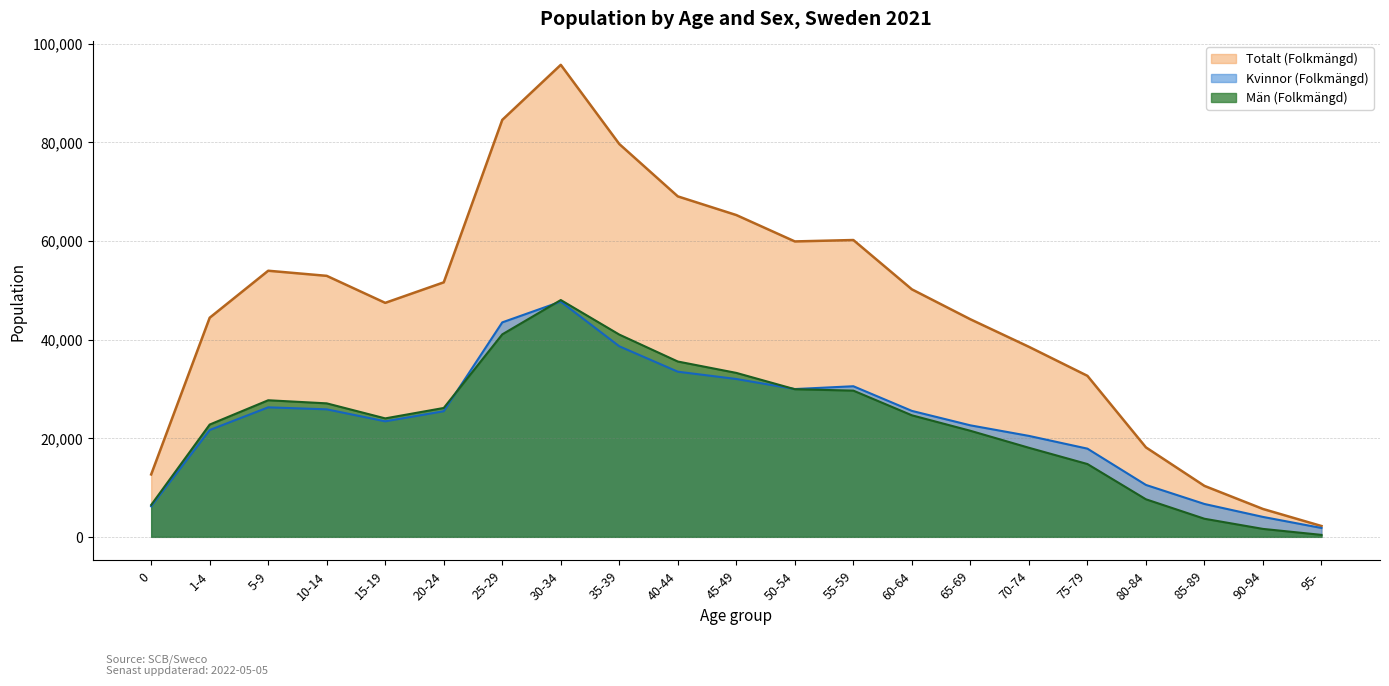

Reading left to right, list all the values displayed in this chart.

Män (Folkmängd): 6464	22761	27688	27059	24012	26126	41044	48002	41000	35539	33233	29924	29637	24638	21498	18055	14759	7611	3667	1609	396
Kvinnor (Folkmängd): 6186	21652	26252	25847	23418	25463	43475	47678	38627	33474	31995	29958	30529	25531	22602	20464	17878	10522	6661	4039	1797
Totalt (Folkmängd): 12650	44413	53940	52906	47430	51589	84519	95680	79627	69013	65228	59882	60166	50169	44100	38519	32637	18133	10328	5648	2193